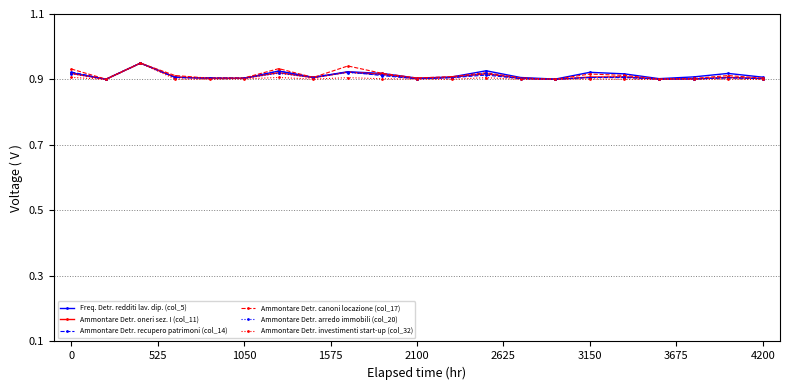

True or false: Ammontare Detr. arredo immobili (col_20) has more than 2 interior local peaks.

True